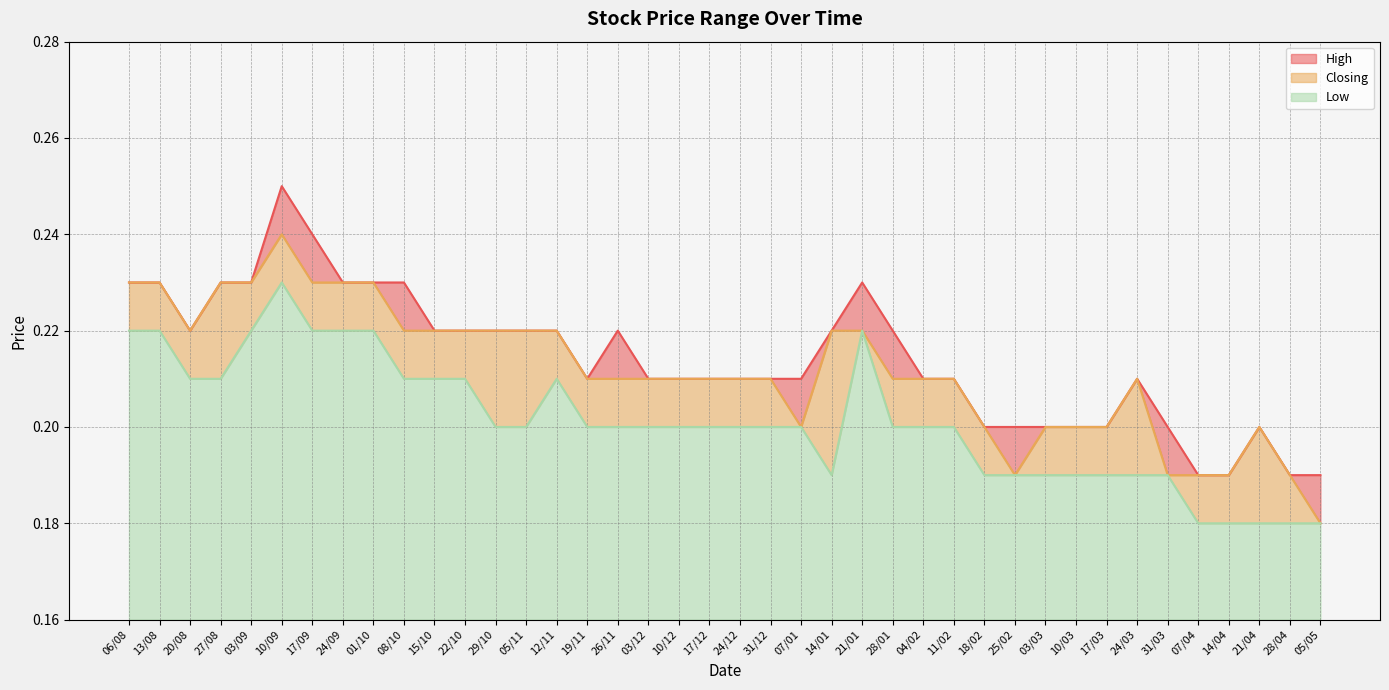

In High, how many points are lower than both neighbors (excluding endpoints)?

2